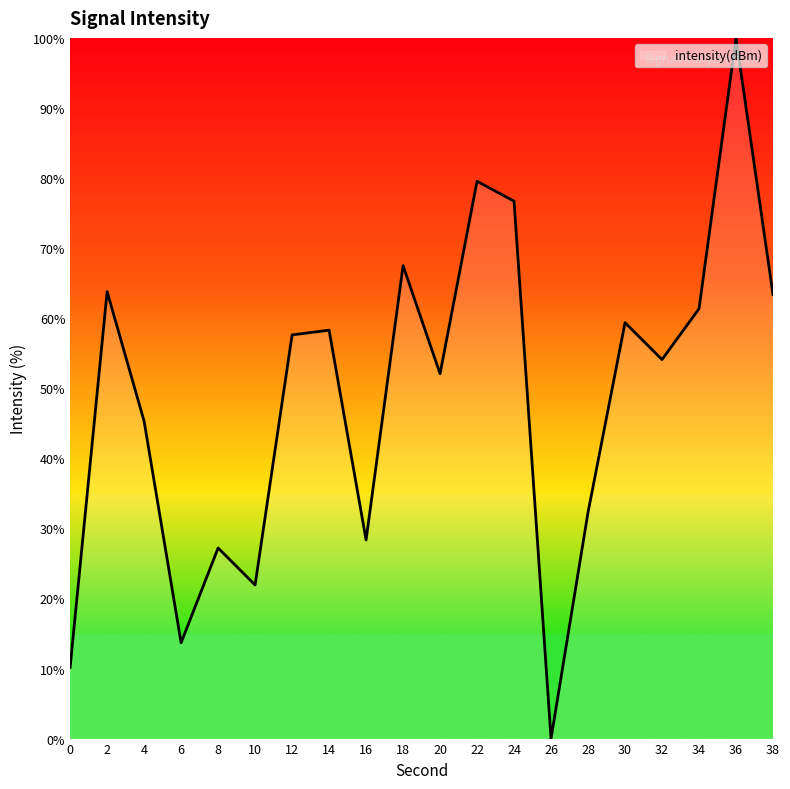

Reading left to right, list all the values displayed in this chart.

0=10.2	2=63.8	4=45.3	6=13.7	8=27.2	10=21.9	12=57.6	14=58.3	16=28.3	18=67.5	20=52.1	22=79.5	24=76.7	26=0.0	28=32.3	30=59.4	32=54.1	34=61.3	36=100.0	38=63.4